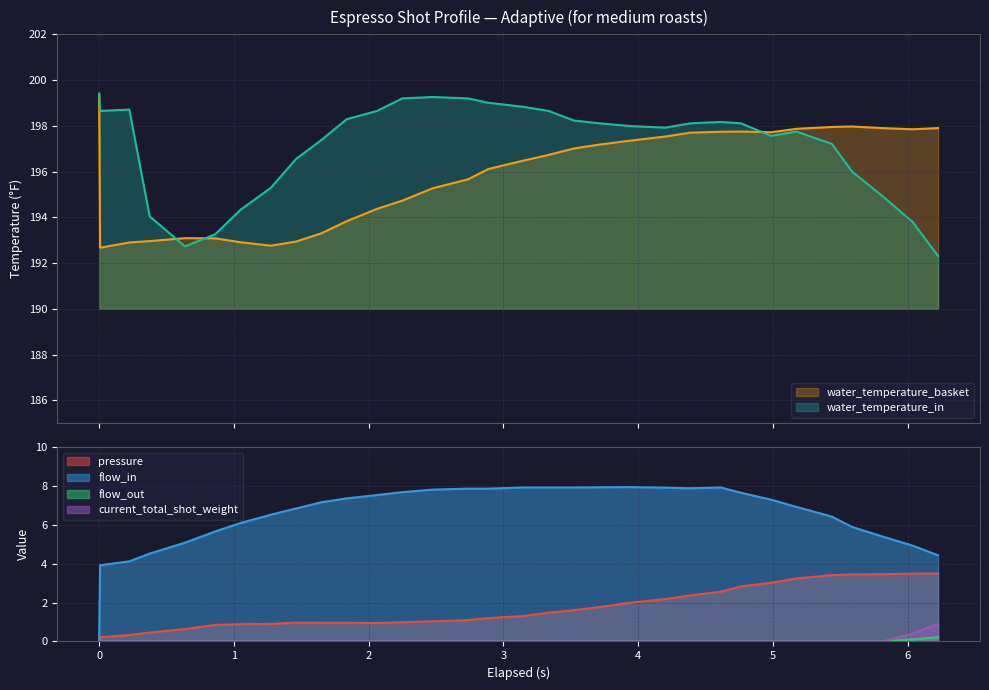

What is the highest value of the water_temperature_in series?

199.4